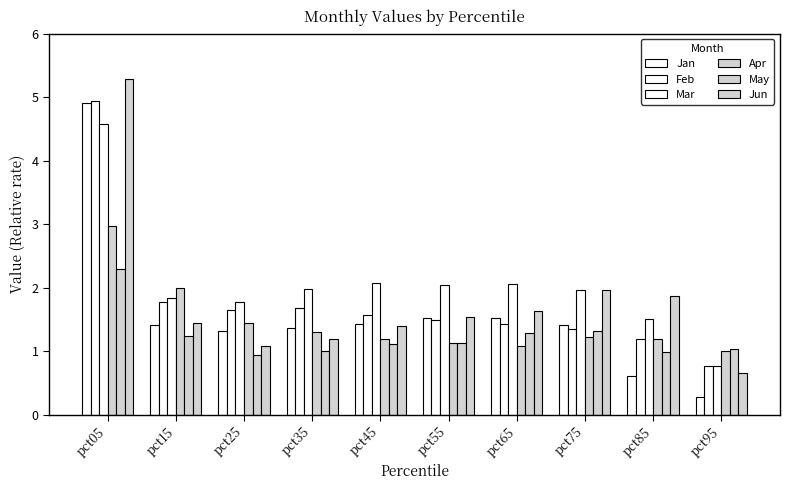

How many data points does each series have?

10